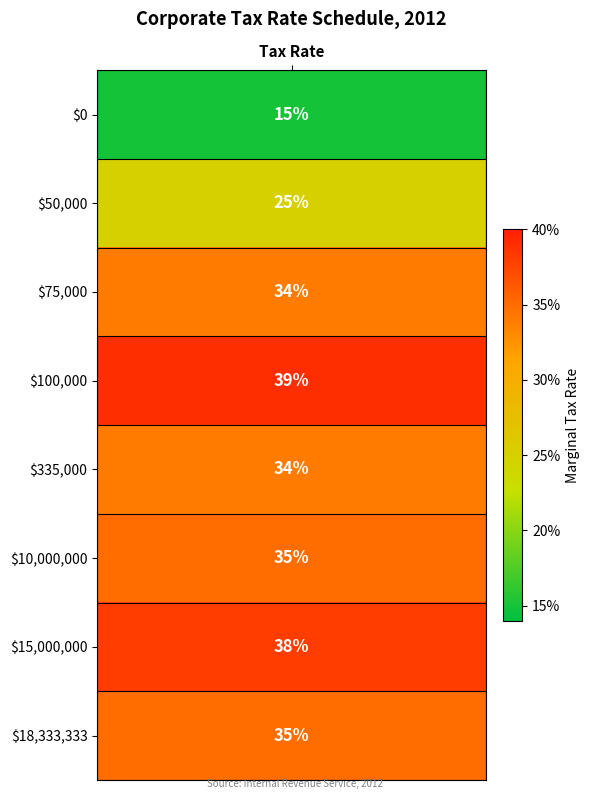

Reading left to right, transcribe all the data shown in this chart.

0.1	0.2	0.3	0.4	0.3	0.3	0.4	0.3